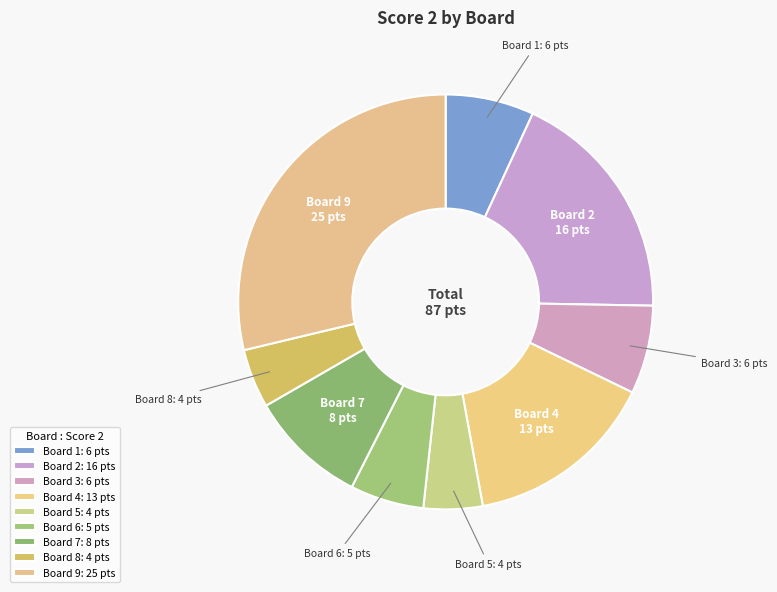

How many slices are in this pie chart?

9